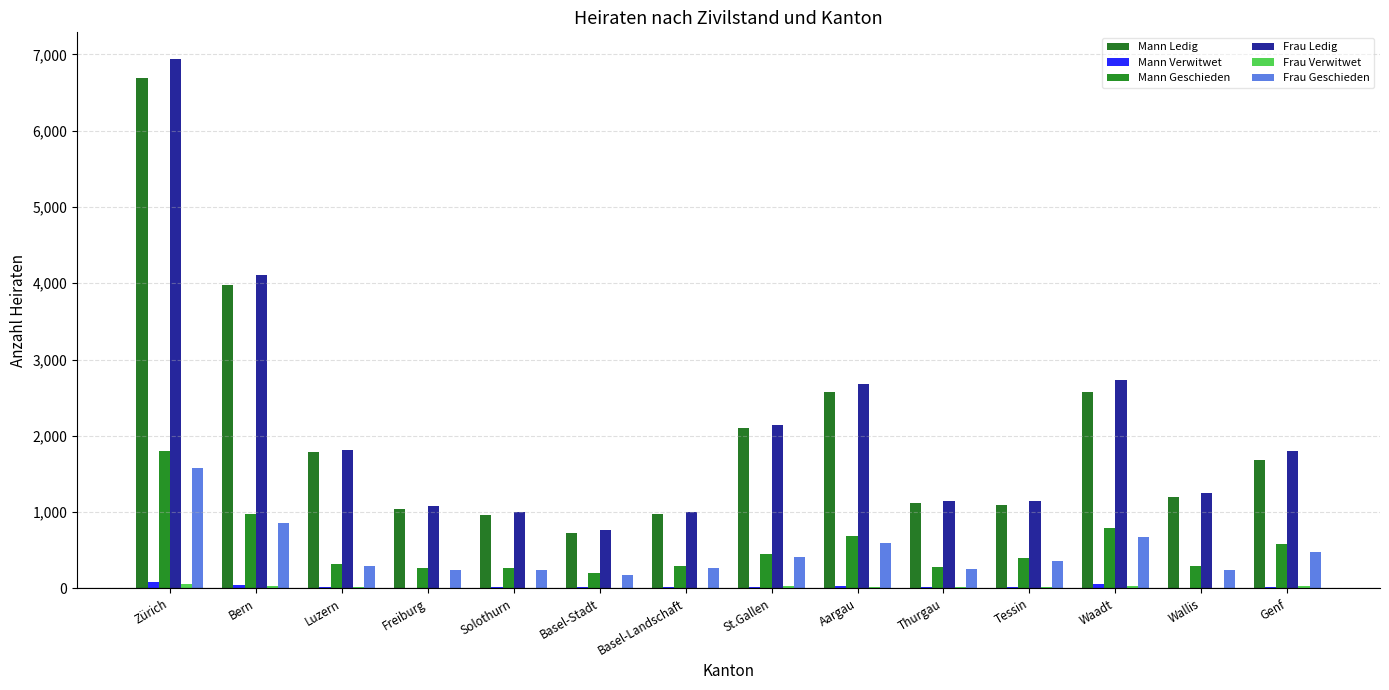

What is the average value of the Mann Ledig series?

2036